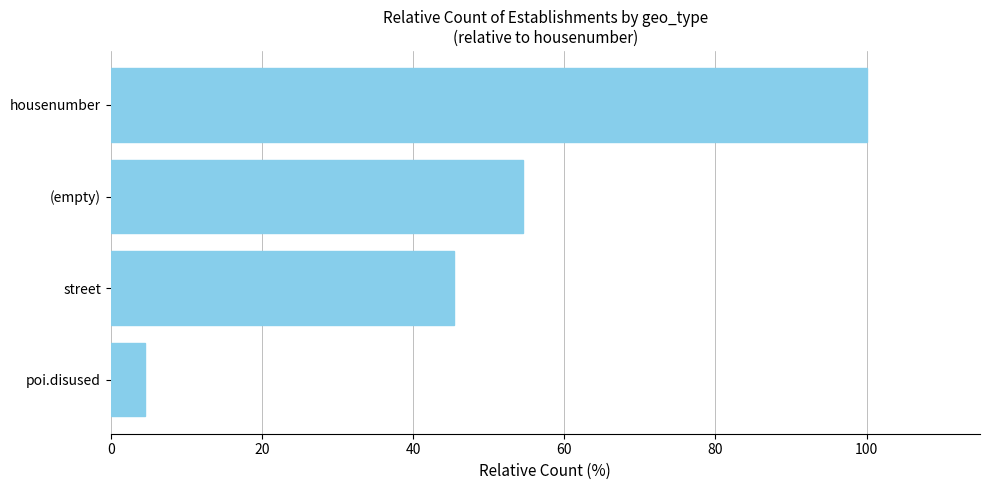

How many values exceed 54?

2